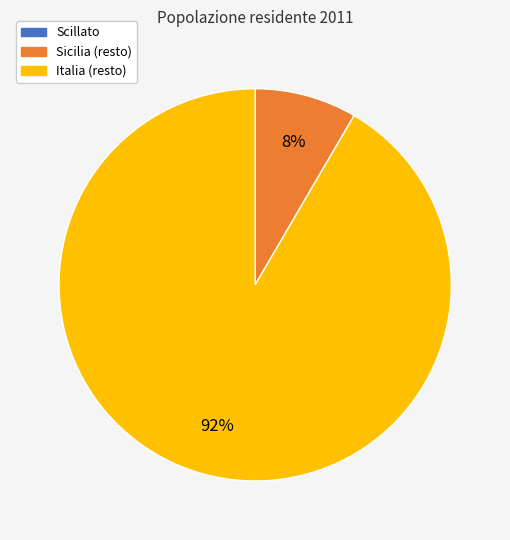

To the nearest percent, what is the average slice percentage?

33%